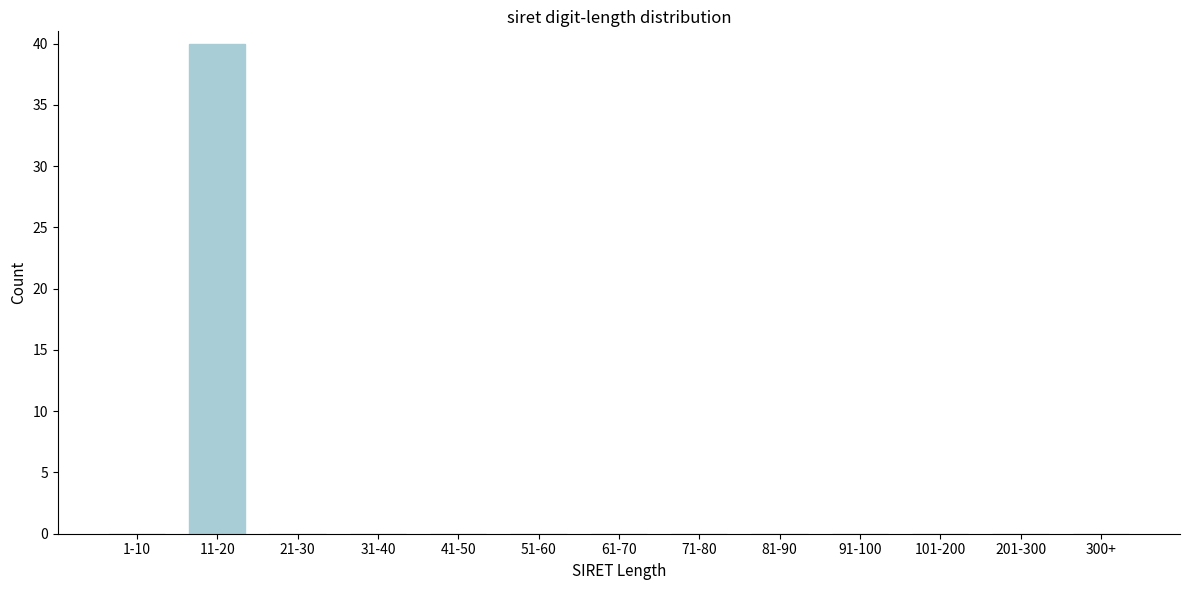

Reading right to left, transcribe all the data shown in this chart.

300+=0	201-300=0	101-200=0	91-100=0	81-90=0	71-80=0	61-70=0	51-60=0	41-50=0	31-40=0	21-30=0	11-20=40	1-10=0